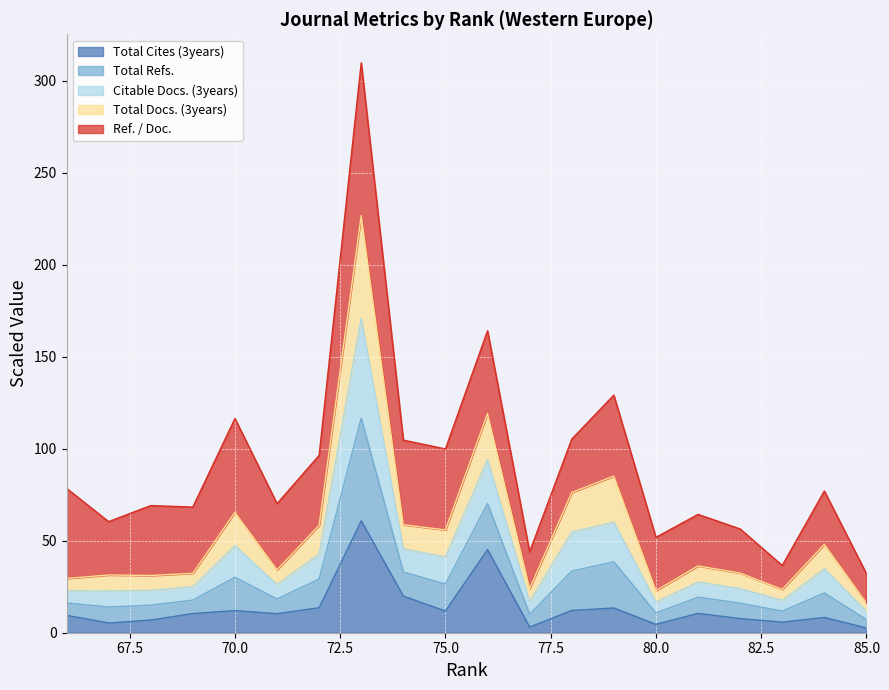

Count the number of categories in the chart.

20